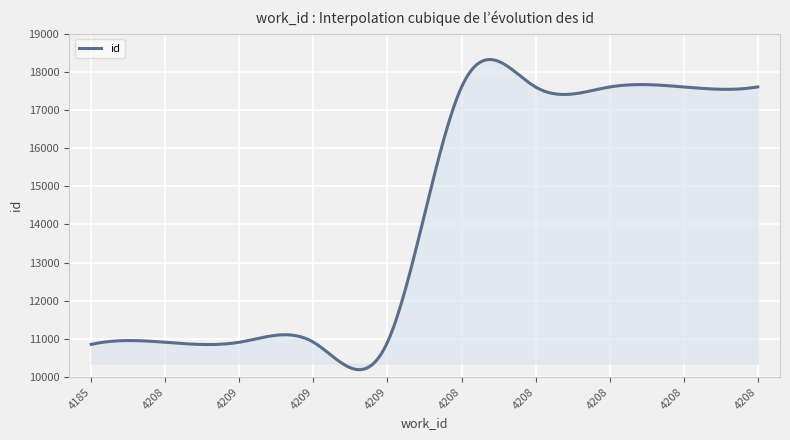

Does the chart have visible grid lines?

Yes